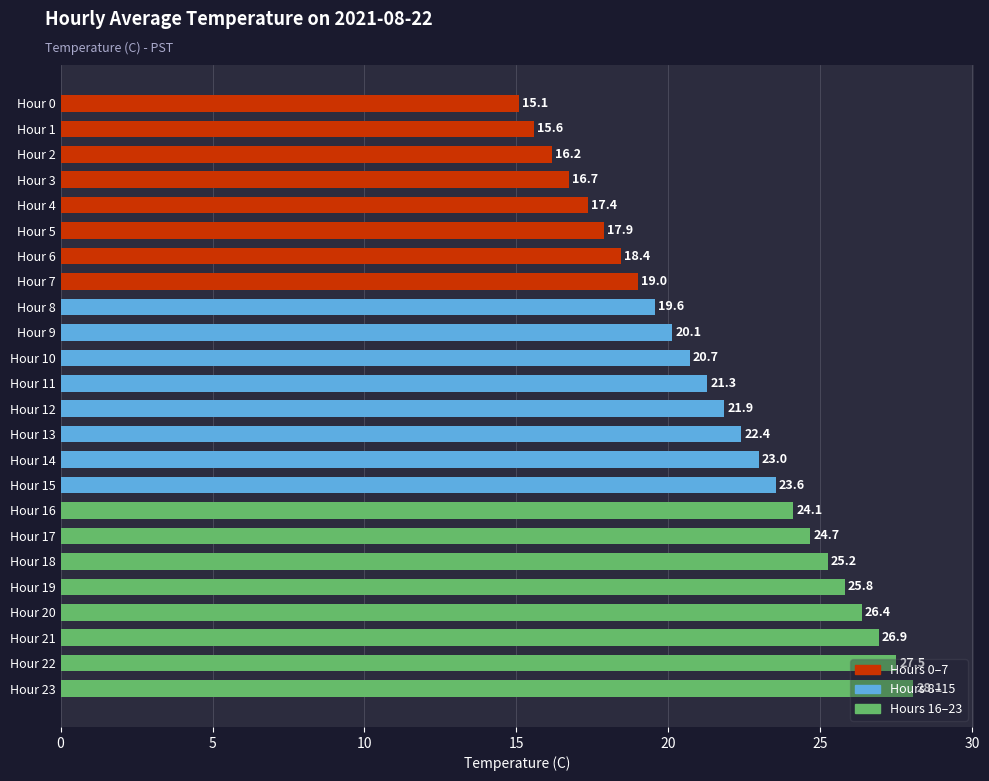

What is the value of the 18th bar from the top?

24.7